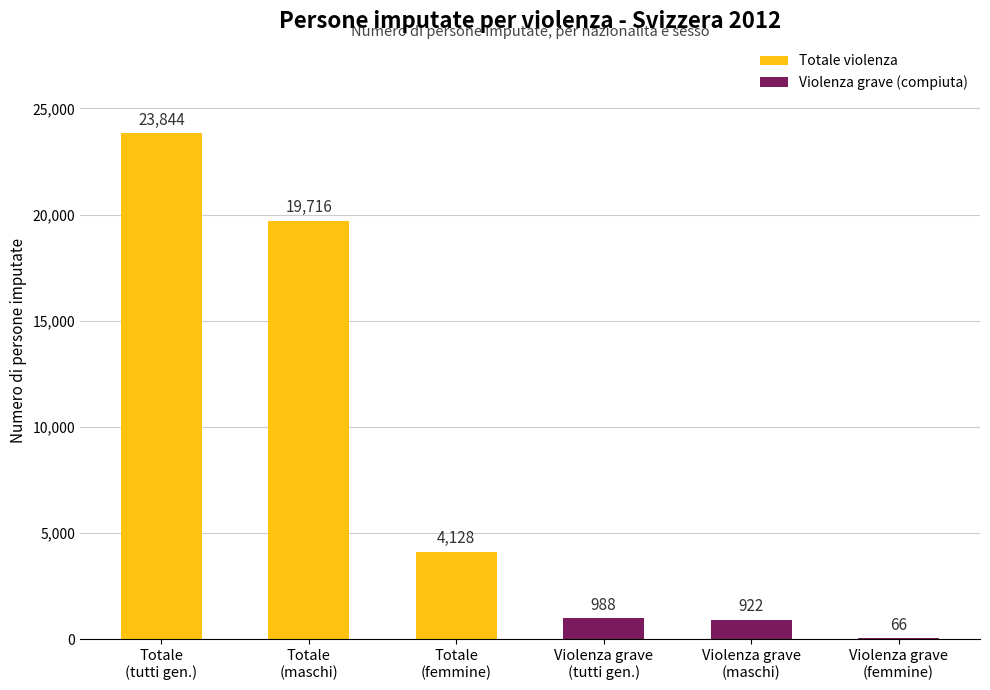

Reading left to right, what are all the values shown in this chart?

Totale
(tutti gen.)=23844	Totale
(maschi)=19716	Totale
(femmine)=4128	Violenza grave
(tutti gen.)=988	Violenza grave
(maschi)=922	Violenza grave
(femmine)=66